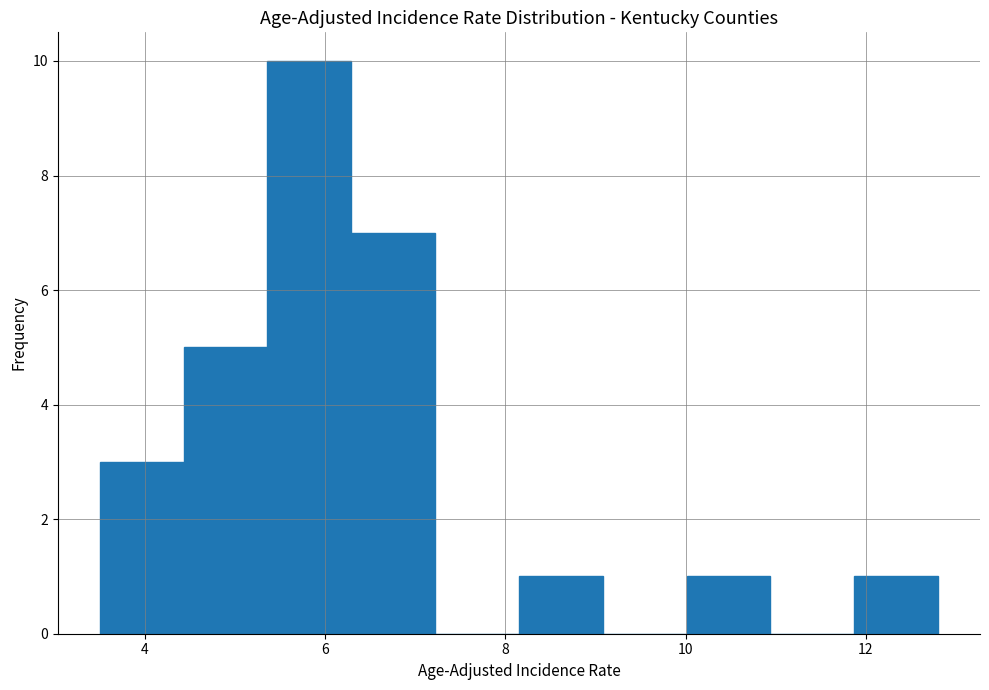

Reading left to right, list every bar in this chart as the range it spans on the x-axis followed by its height. Neither the bar edges nor the heights are printed on the chart, so give them approximately, as read against the axes.

3.6 to 4.4: 3
4.4 to 5.4: 5
5.4 to 6.2: 10
6.2 to 7.2: 7
7.2 to 8.2: 0
8.2 to 9.0: 1
9.0 to 10.0: 0
10.0 to 11.0: 1
11.0 to 11.8: 0
11.8 to 12.8: 1